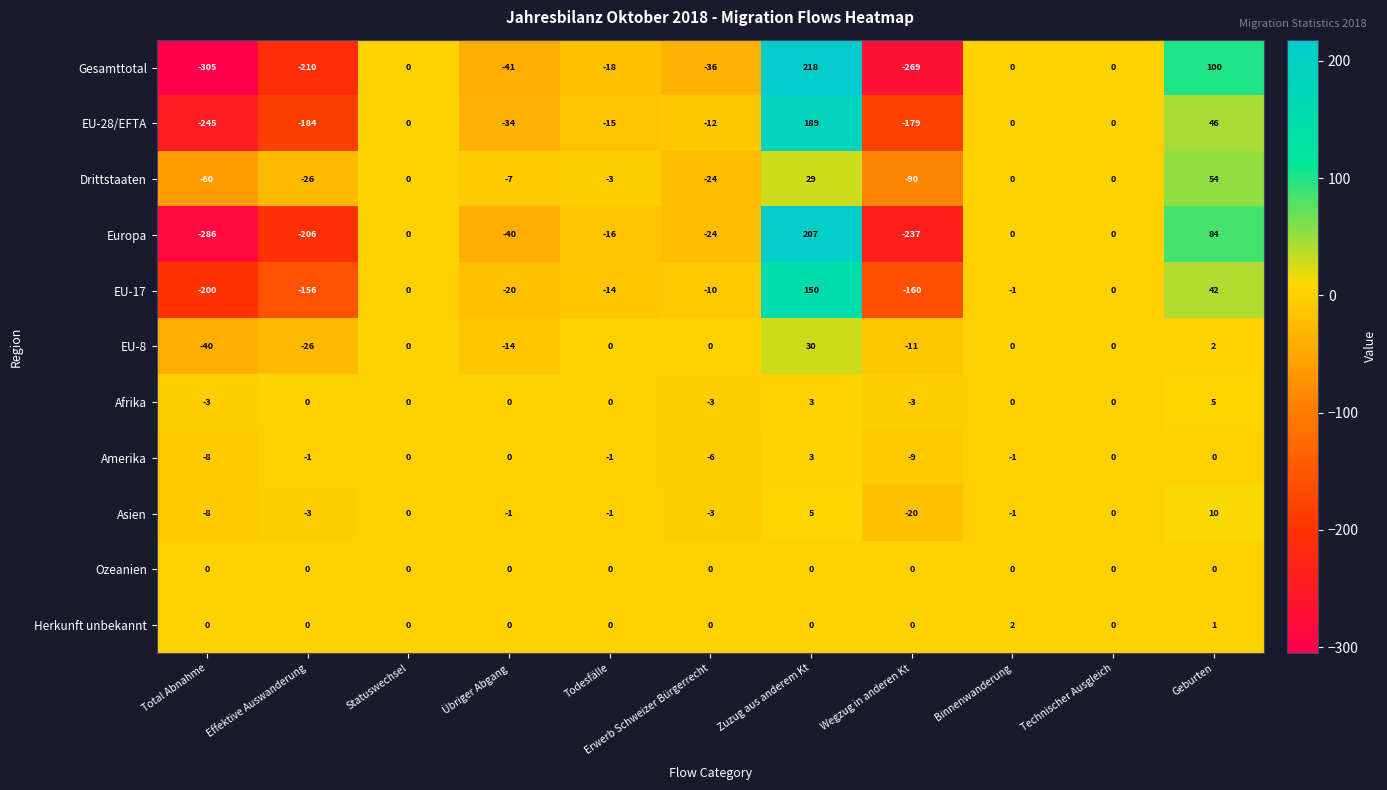

How many data points does each series have?

11